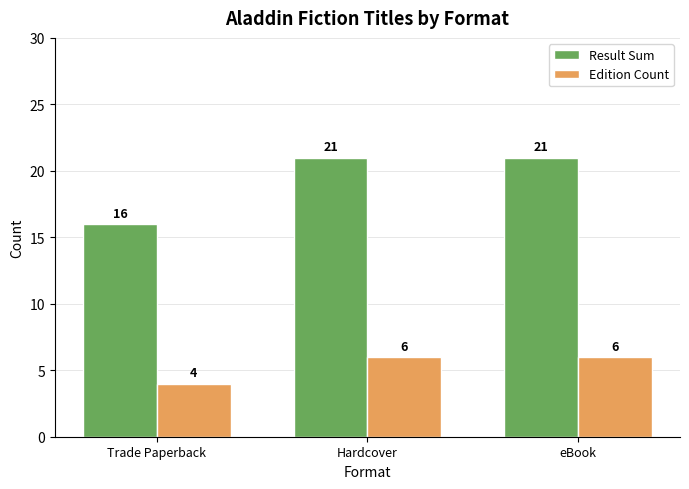

What are all the series names shown in the legend?

Result Sum, Edition Count